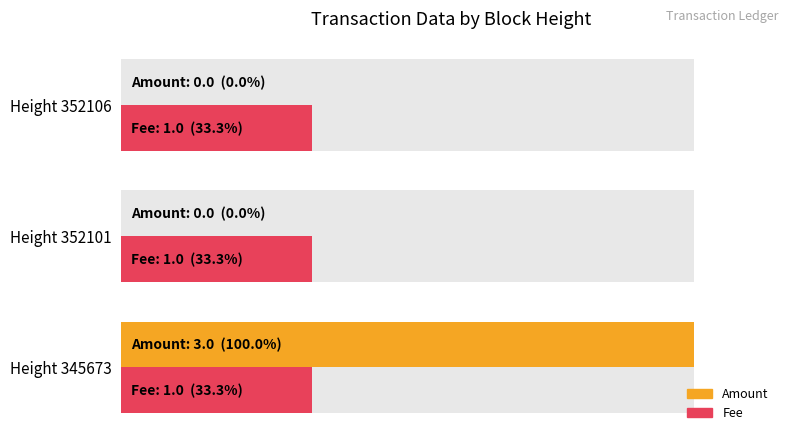

How many values in the Amount series exceed 0?

1